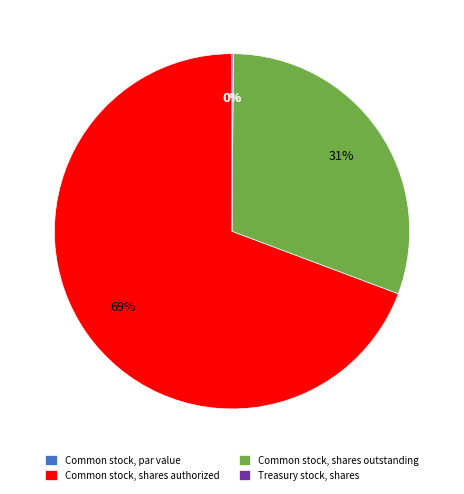

Count the number of slices in the pie.

4